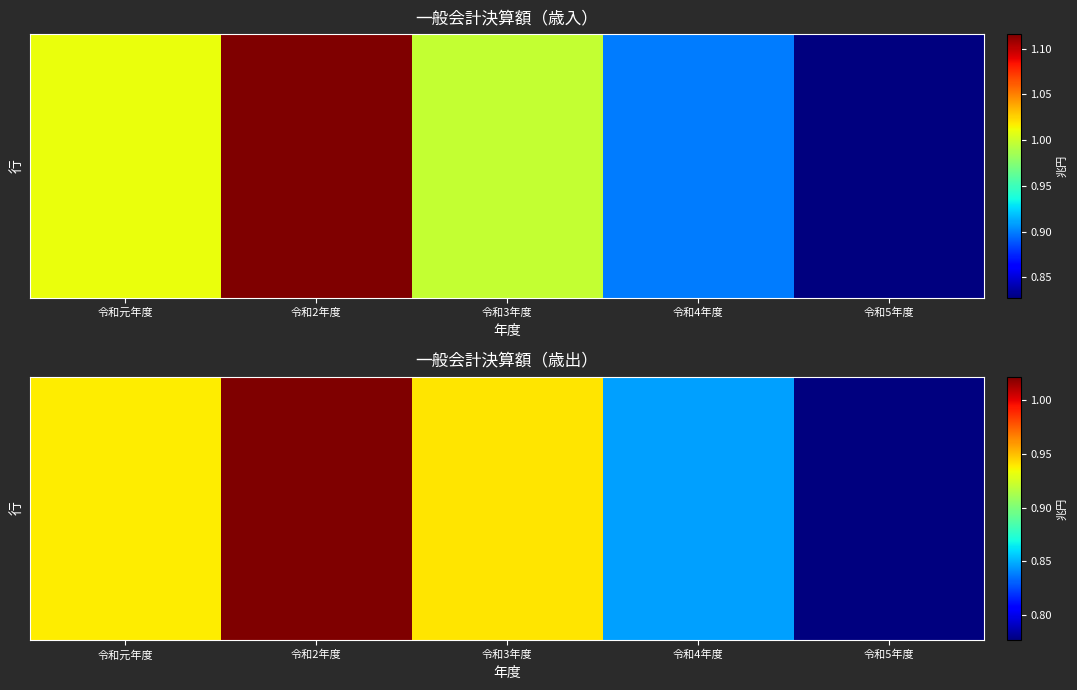

At which category is the sum across all series the highest?

令和2年度